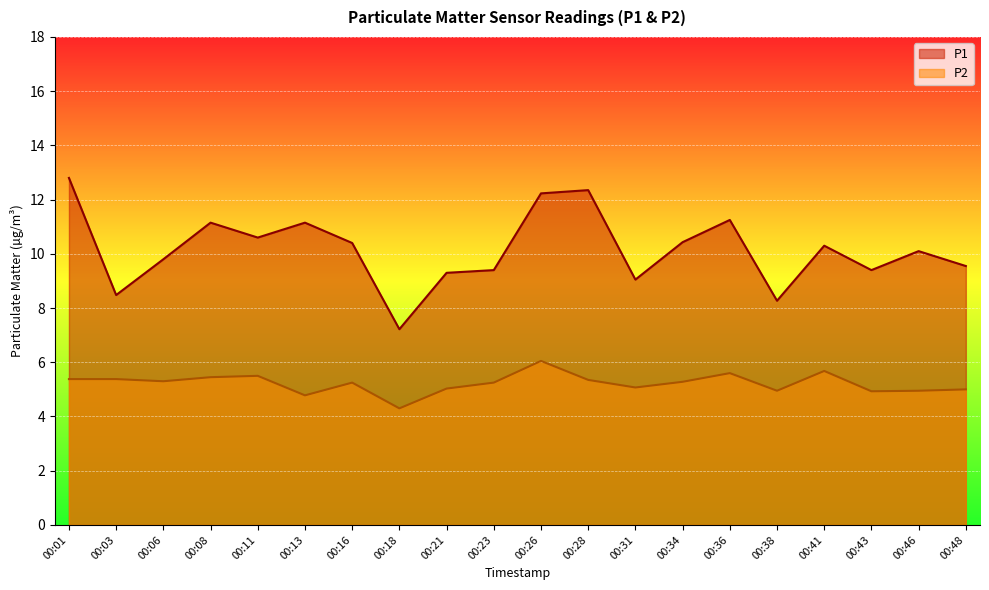

At which category does P2 reach its first local peak?

00:11